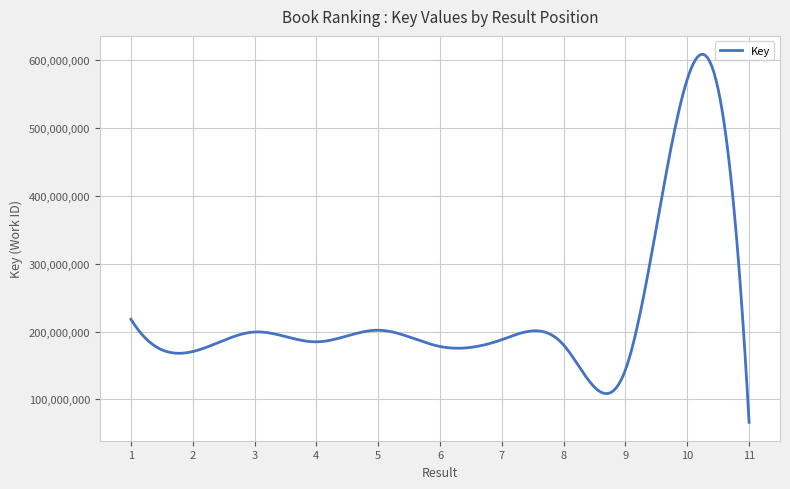

What is the difference between the maximum and minimum values?

542549266.0